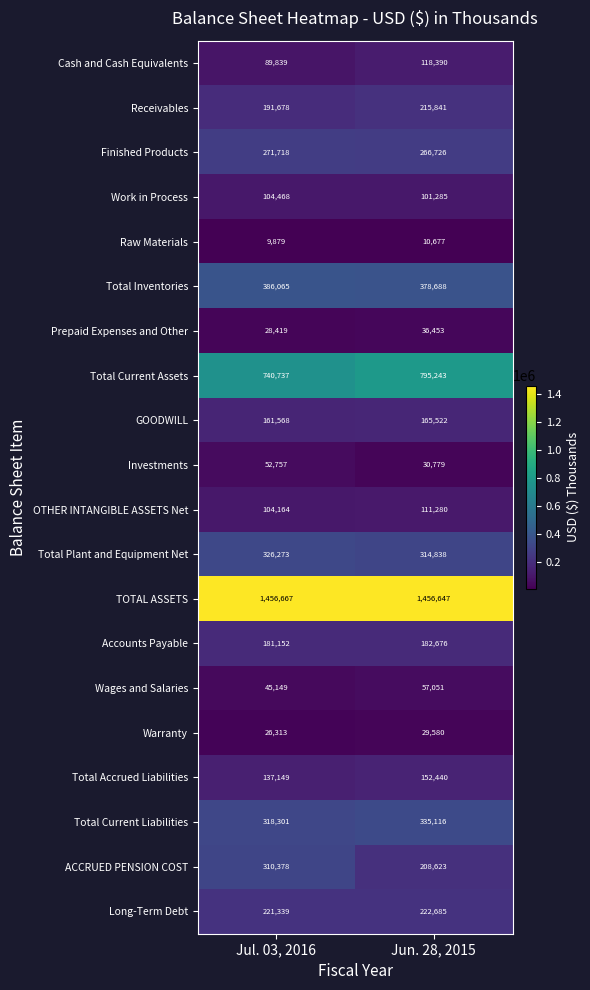

Count the number of categories in the chart.

2